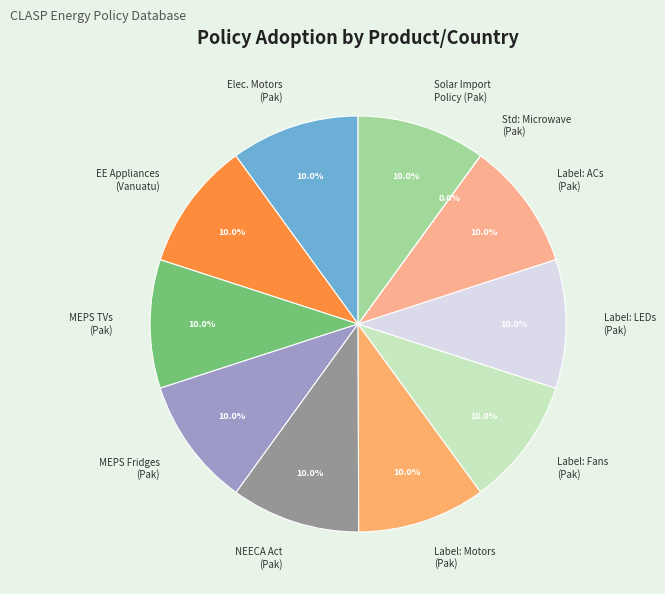

Is there any slice that represents more than half of the pie?

No